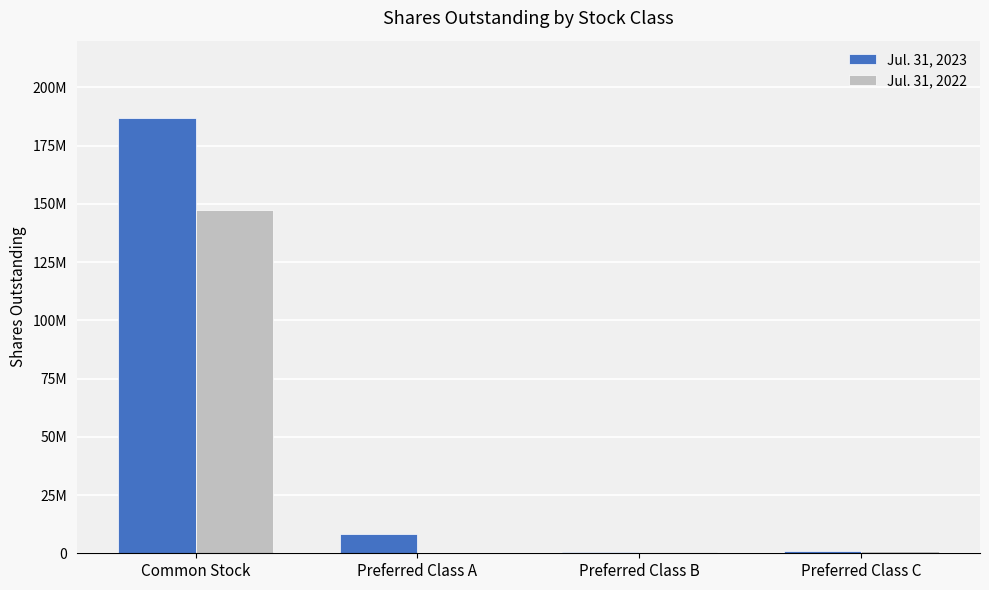

What are all the series names shown in the legend?

Jul. 31, 2023, Jul. 31, 2022